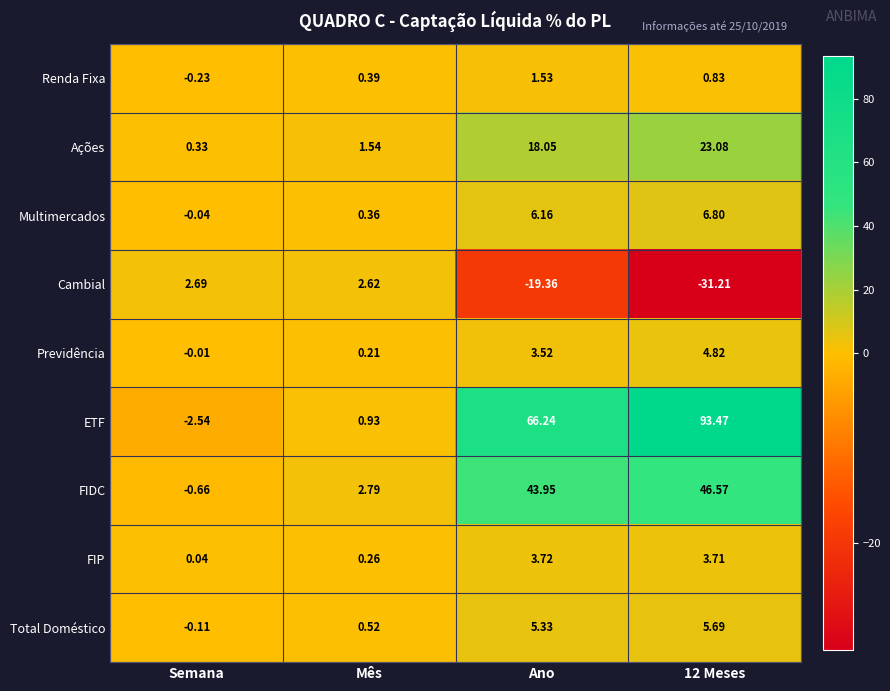

Which series changed the most between Semana and Mês?

ETF